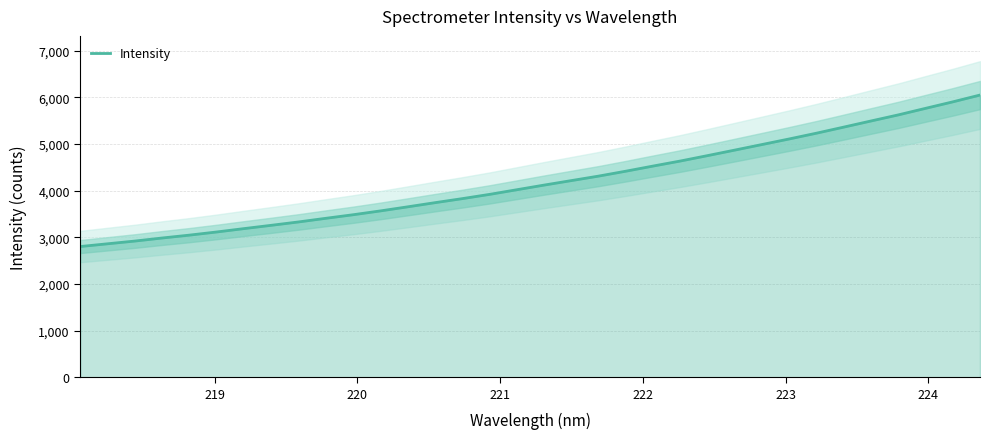

How many lines are shown in the chart?

1